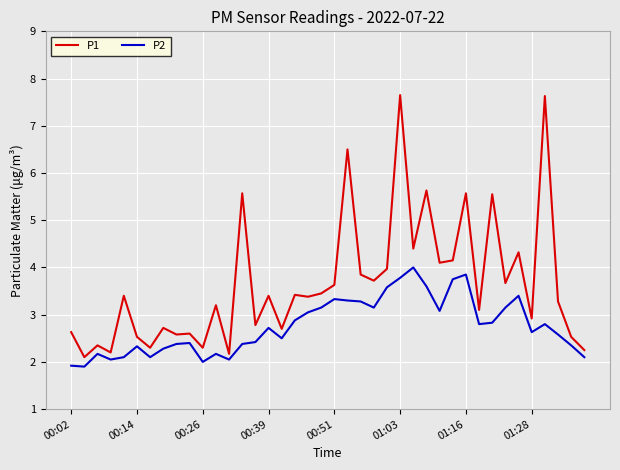

Does the chart have visible grid lines?

Yes